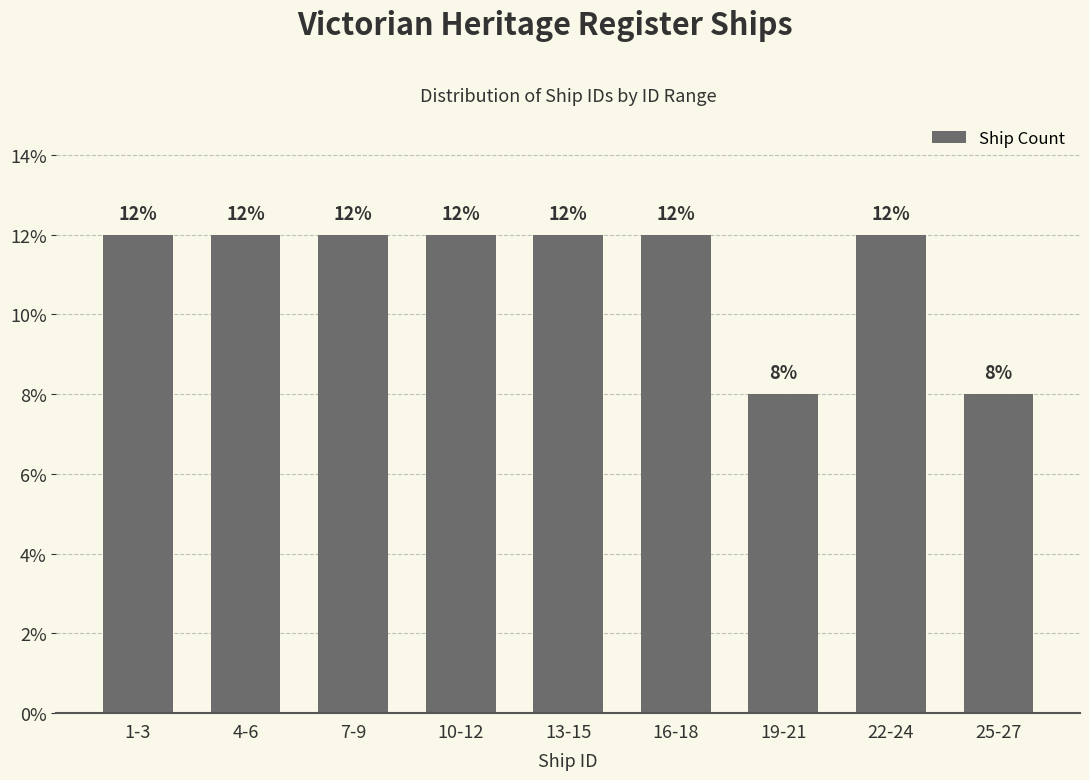

Reading right to left, extract all data points from this chart.

25-27=8	22-24=12	19-21=8	16-18=12	13-15=12	10-12=12	7-9=12	4-6=12	1-3=12